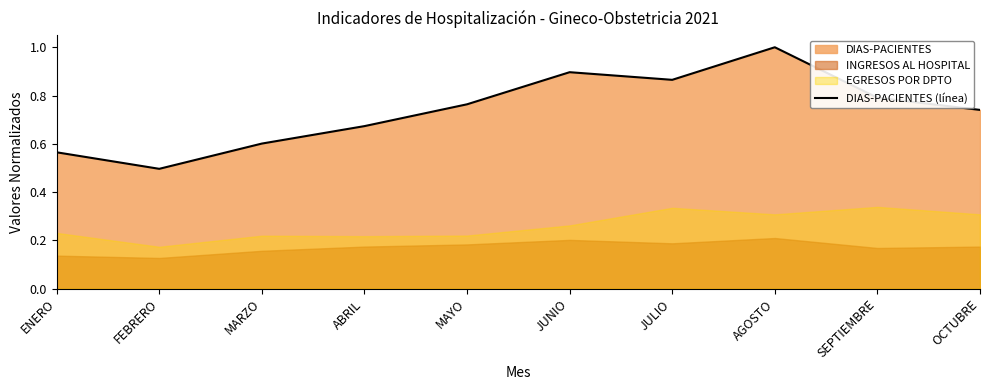

Where is the first local maximum?

JUNIO